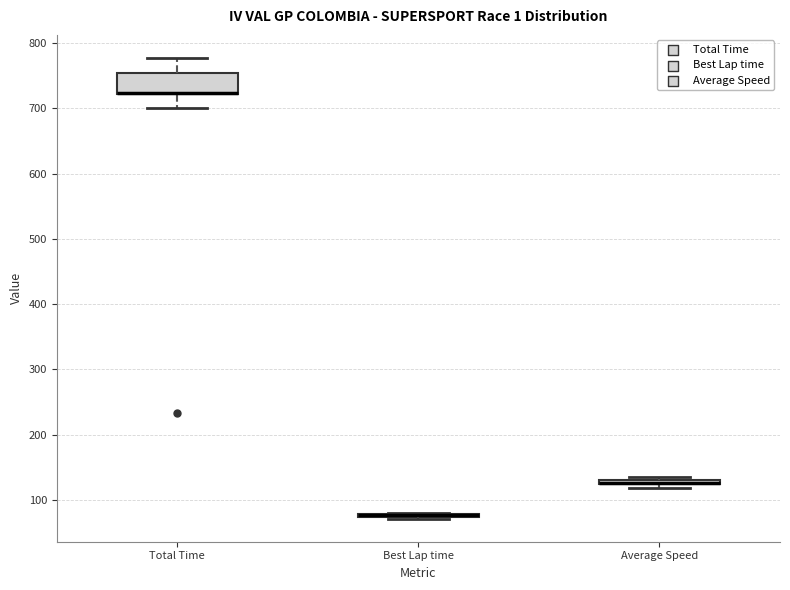

Comparing the boxes themselves (not the whiskers), which one is the tallest?

Total Time